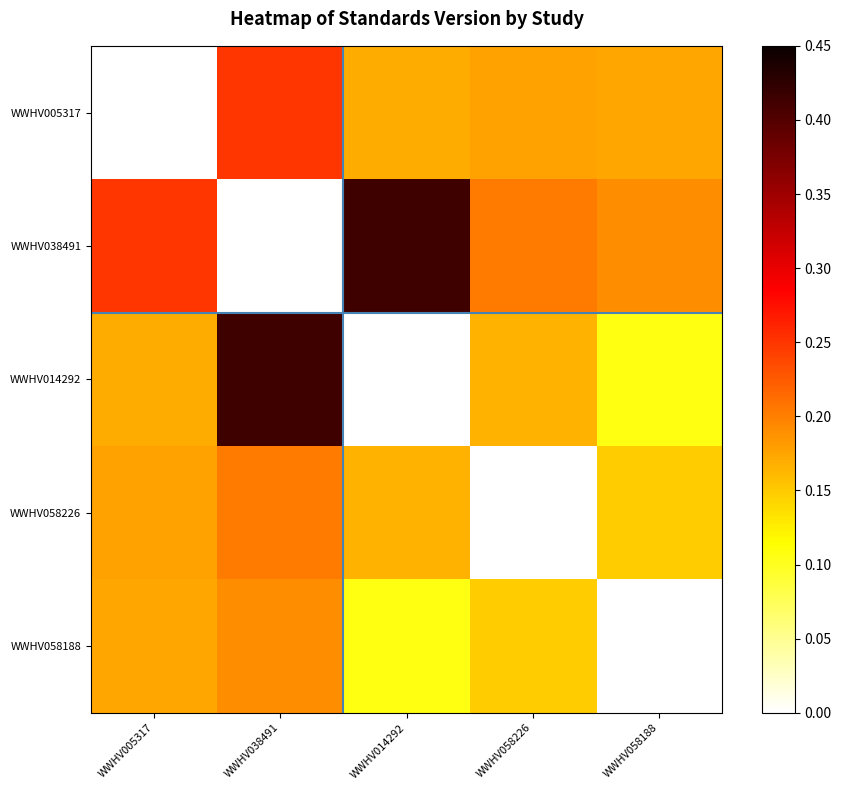

What is the total value across all series at WWHV058226?

0.7